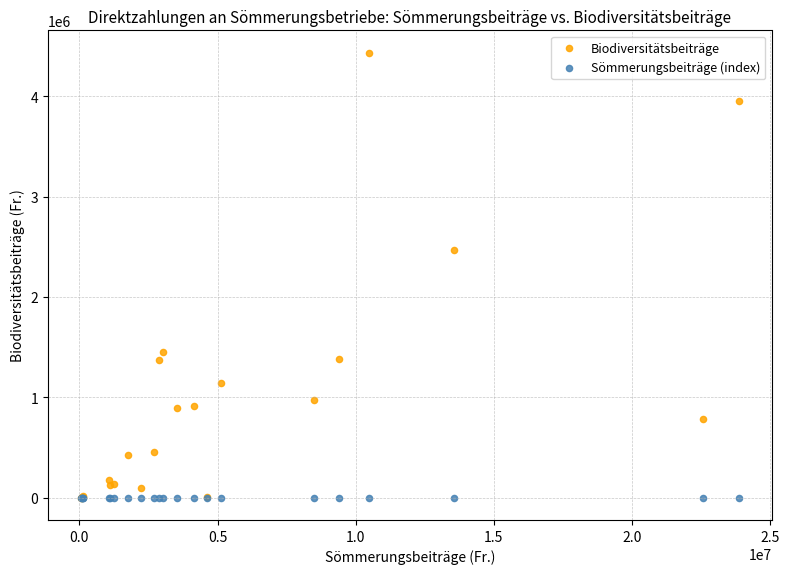

What are all the series names shown in the legend?

Biodiversitätsbeiträge, Sömmerungsbeiträge (index)